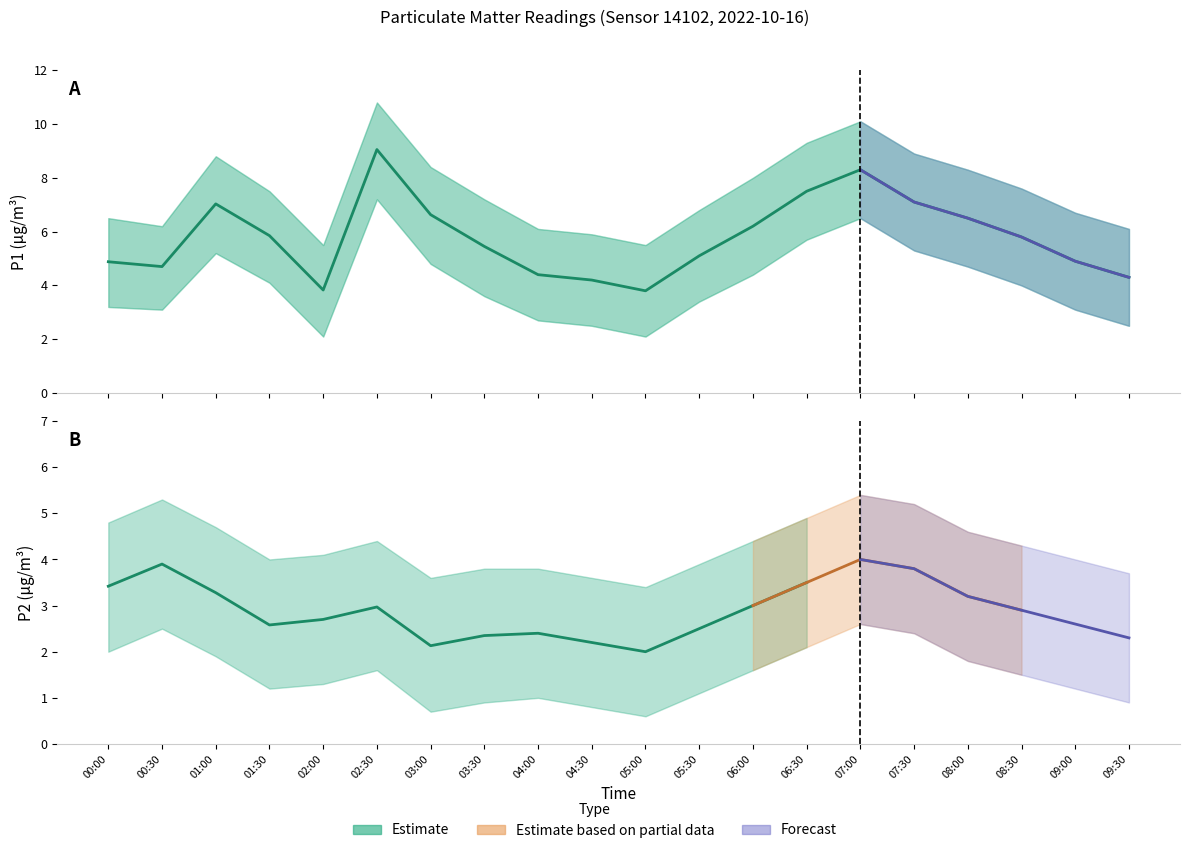

Rank the categories by value from highest to lowest.

02:30, 07:00, 06:30, 07:30, 01:00, 03:00, 08:00, 06:00, 01:30, 08:30, 03:30, 05:30, 09:00, 00:00, 00:30, 04:00, 09:30, 04:30, 02:00, 05:00